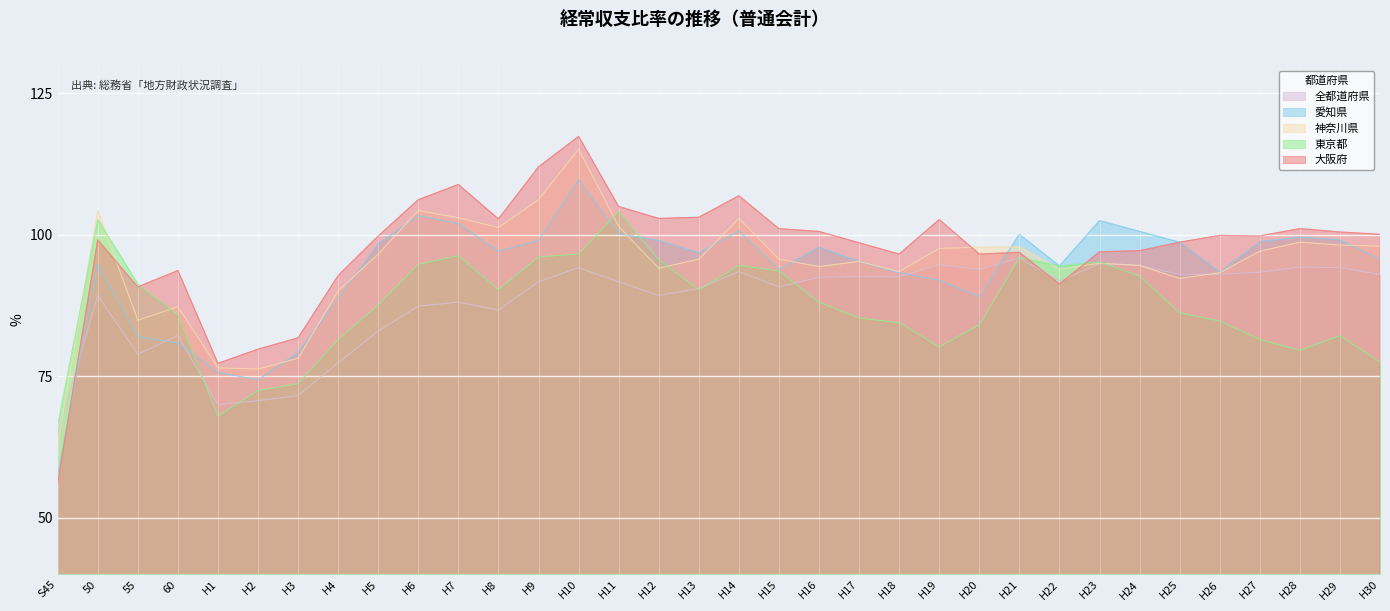

At which label is 全都道府県 closest to 80?

55